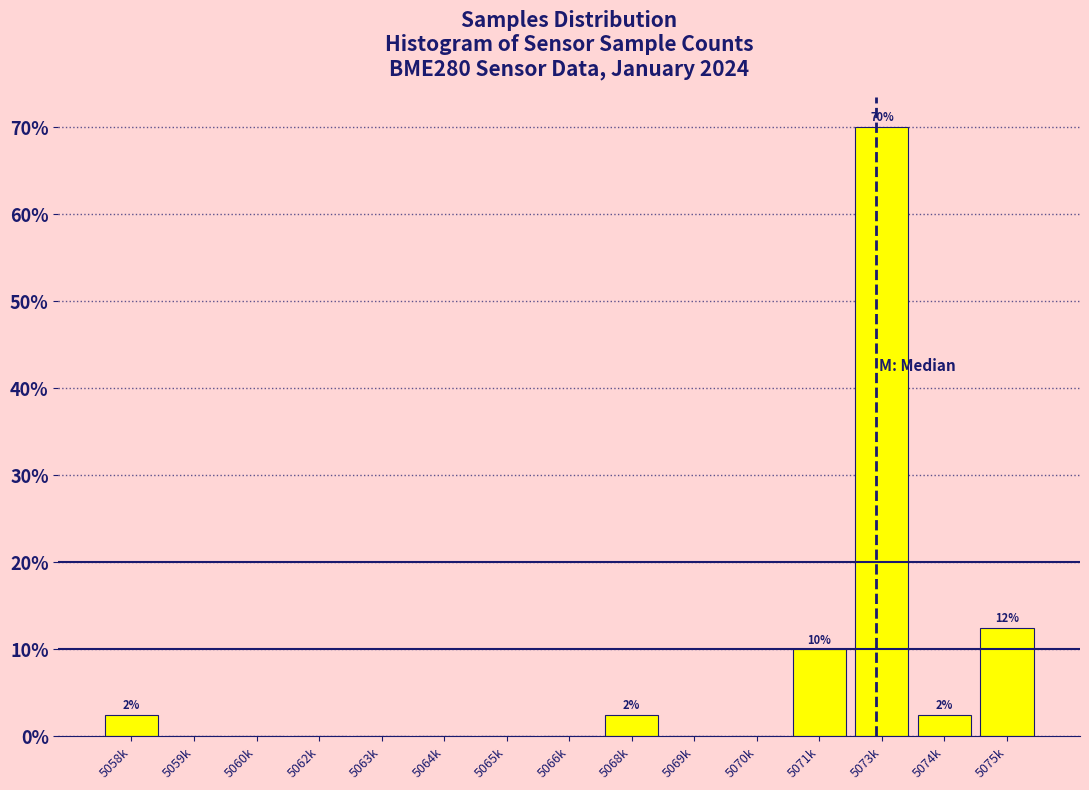

Reading left to right, what are all the values shown in this chart?

5058k=2.5	5059k=0.0	5060k=0.0	5062k=0.0	5063k=0.0	5064k=0.0	5065k=0.0	5066k=0.0	5068k=2.5	5069k=0.0	5070k=0.0	5071k=10.0	5073k=70.0	5074k=2.5	5075k=12.5